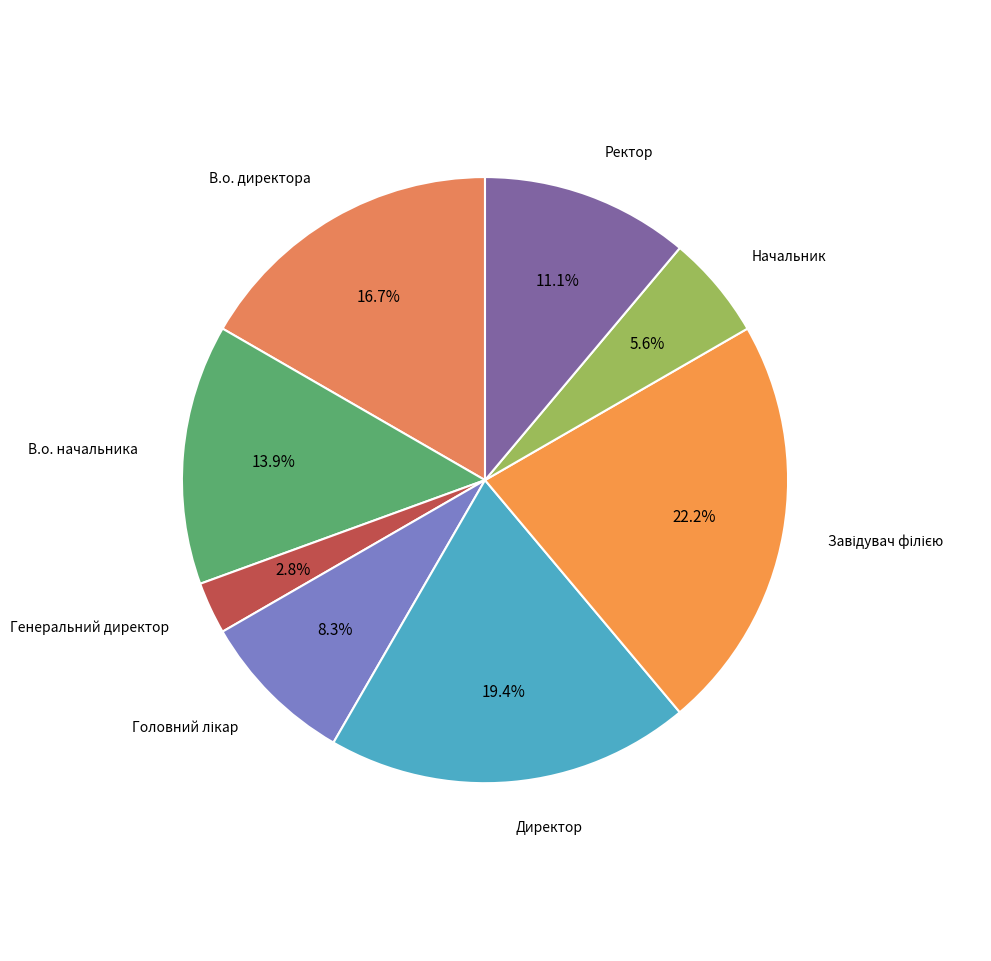

Which category has the smallest portion of the pie?

Генеральний директор